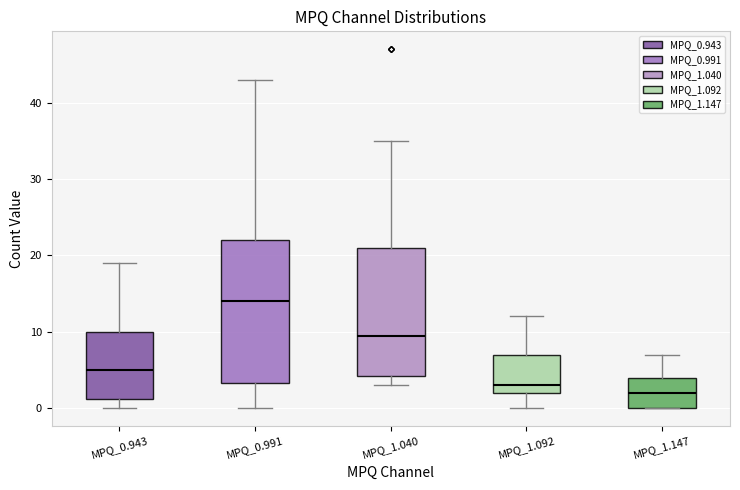

Comparing the boxes themselves (not the whiskers), which one is the tallest?

MPQ_0.991